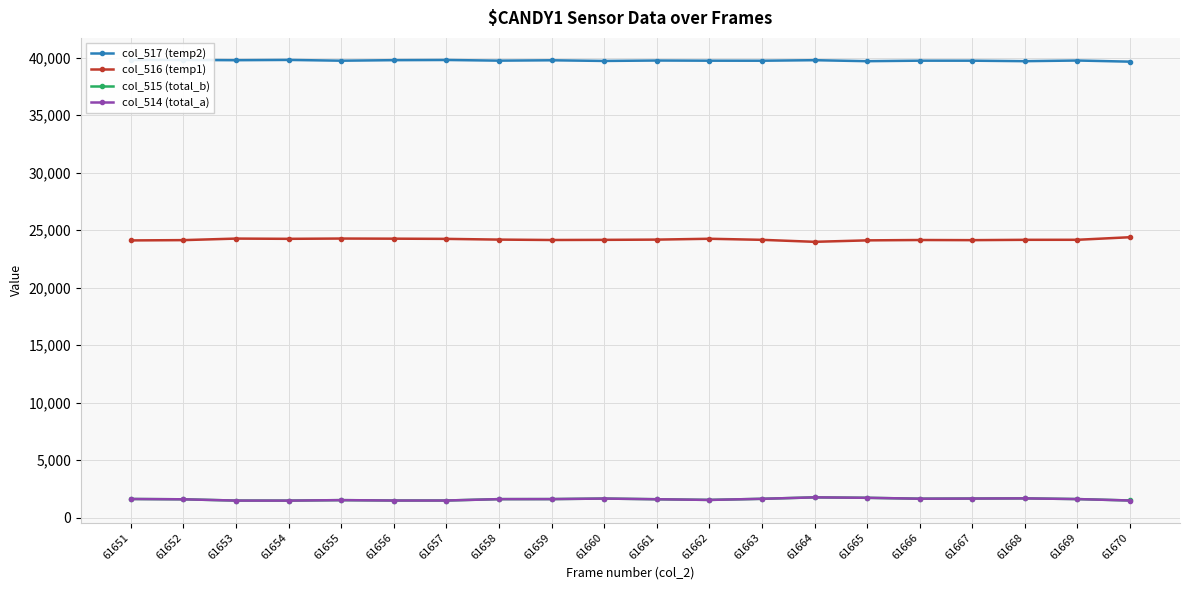

True or false: col_515 (total_b) and col_516 (temp1) cross at least once.

False